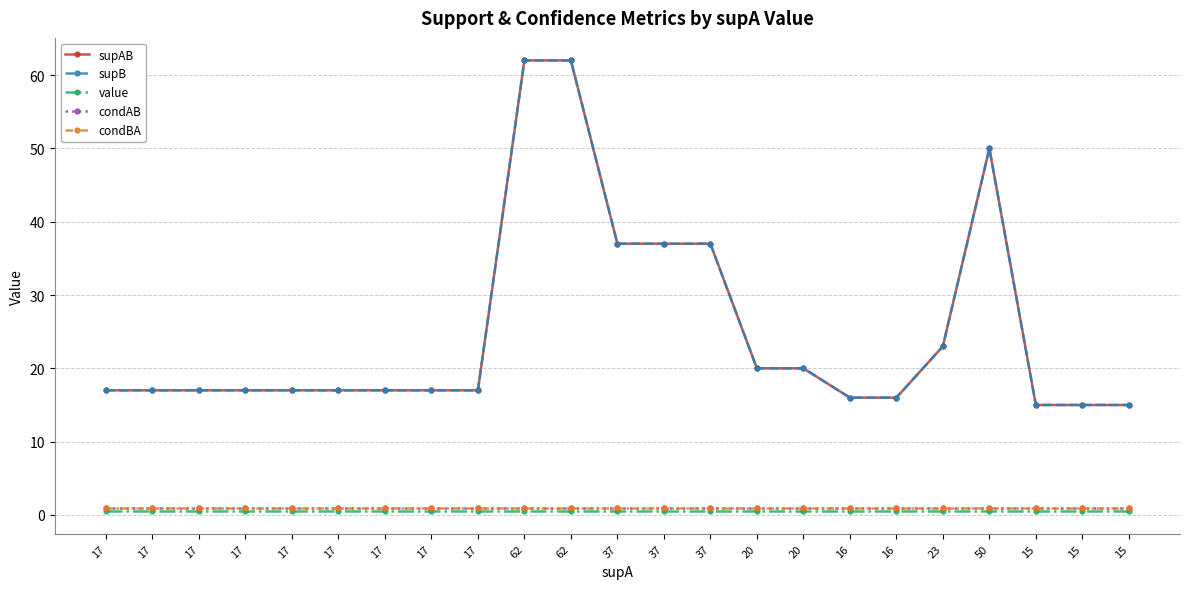

True or false: condAB and supAB cross at least once.

False